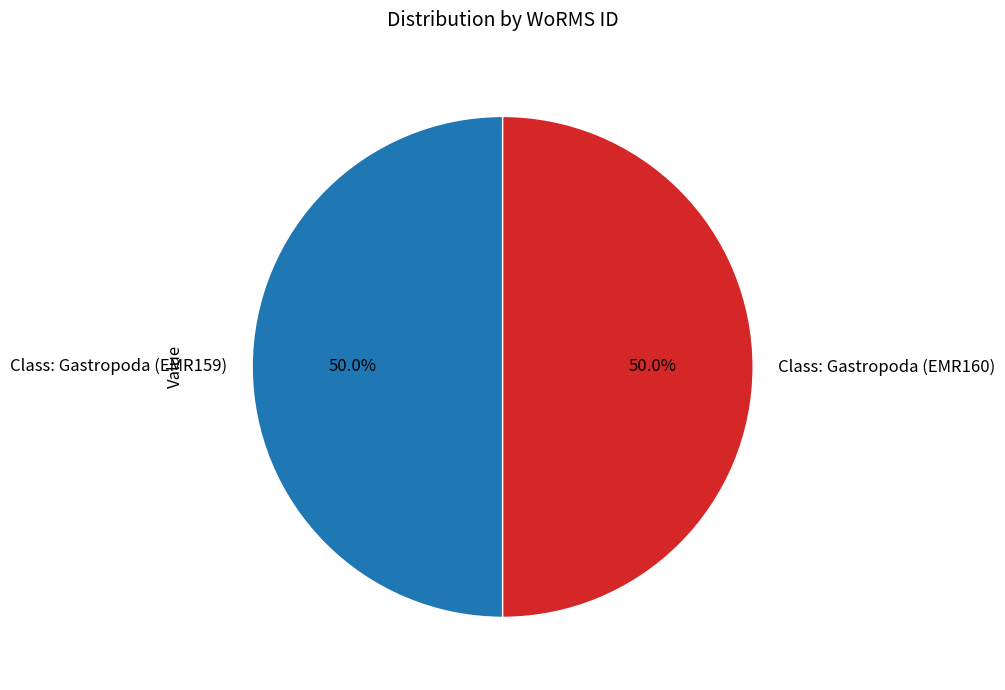

Combined, do Class: Gastropoda (EMR160) and Class: Gastropoda (EMR159) account for over 50%?

Yes